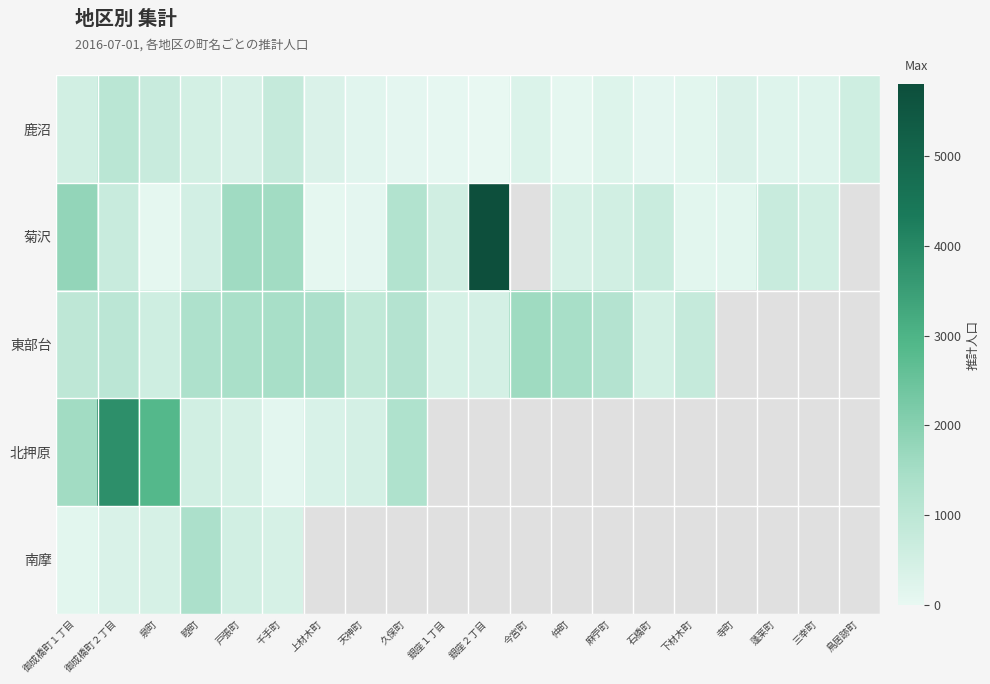

Between 戸張町 and 仲町, which series saw the biggest shift?

菊沢